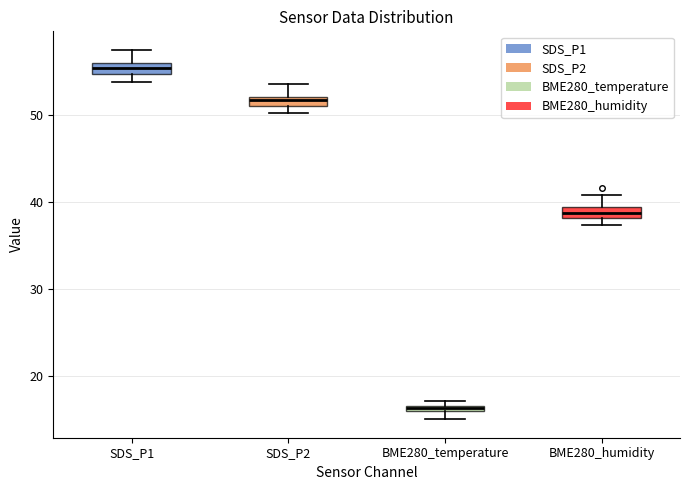

Where is the lower edge of the box for SDS_P1 on the y-axis? The values are not printed on the chart, so give them approximately, as read against the axis.

55